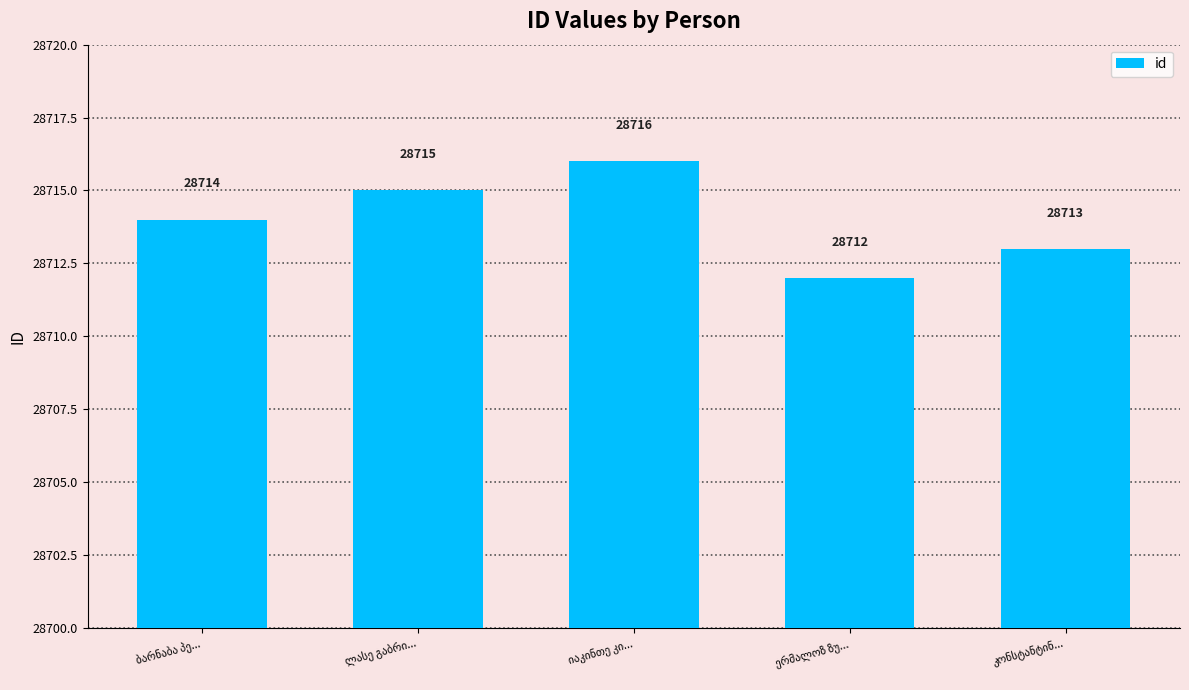

What is the minimum value shown in the chart?

28712